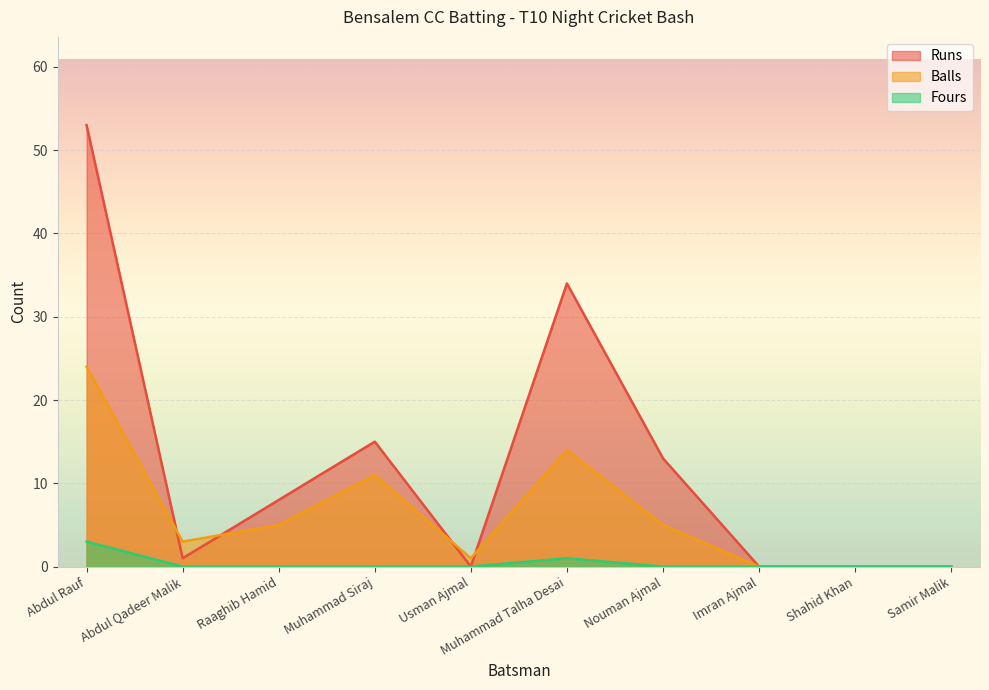

True or false: Fours and Balls intersect in this chart.

False